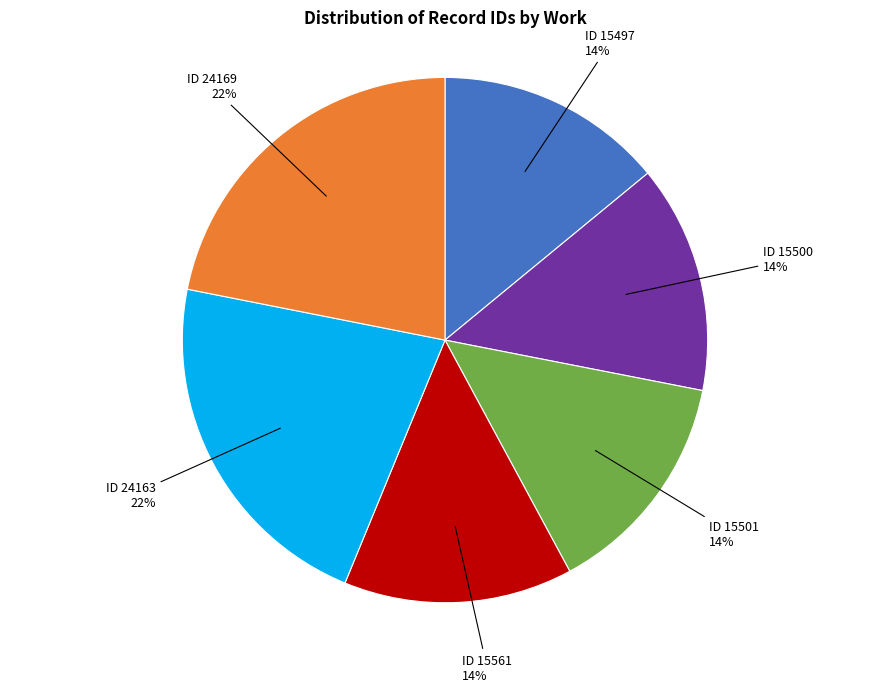

Is there any slice that represents more than half of the pie?

No